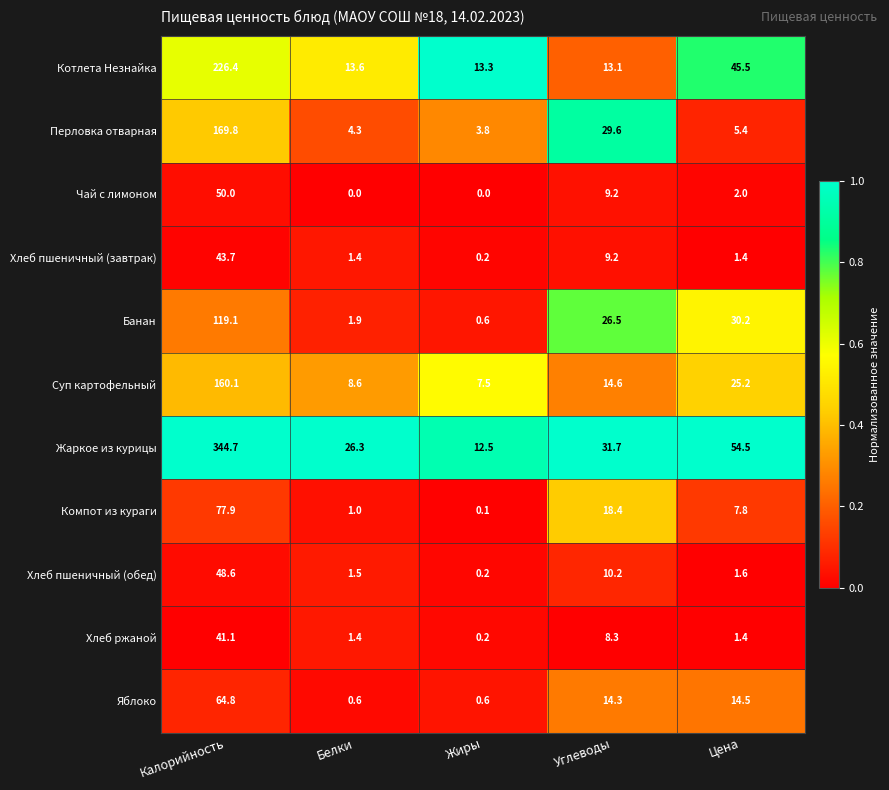

What is the total value across all series at Калорийность?

1346.2